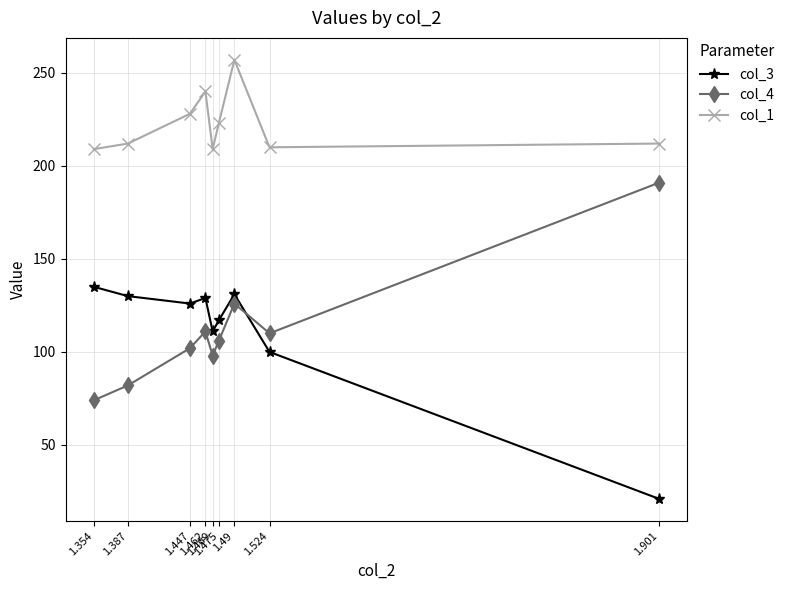

What is the sum of the col_4 values at 1.387 and 1.49?

208